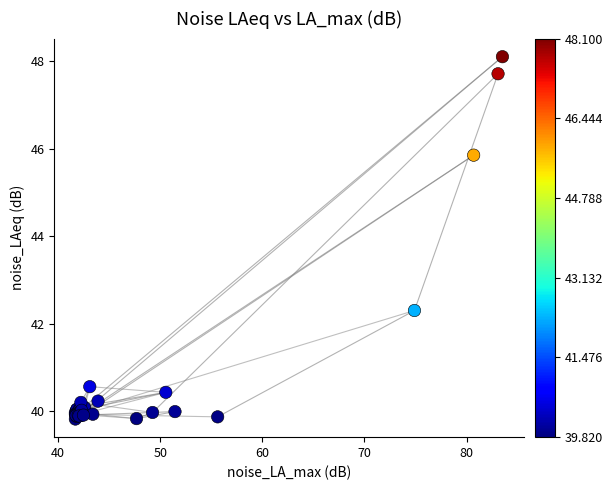

What Y value in the scatter plot is closest to 43?

42.3